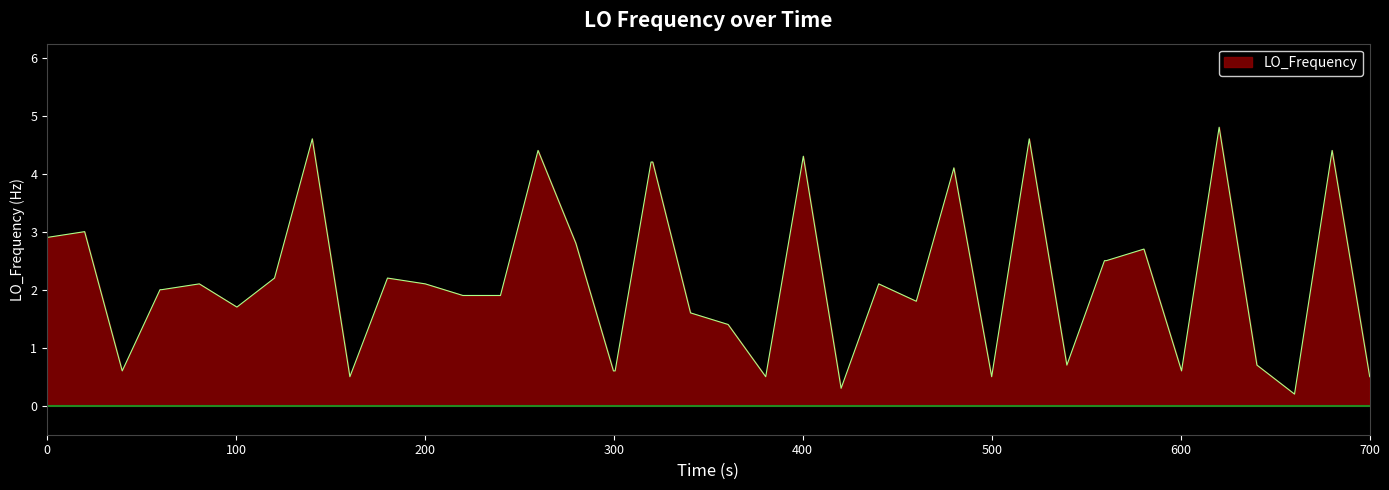

What is the maximum value shown in the chart?

4.8